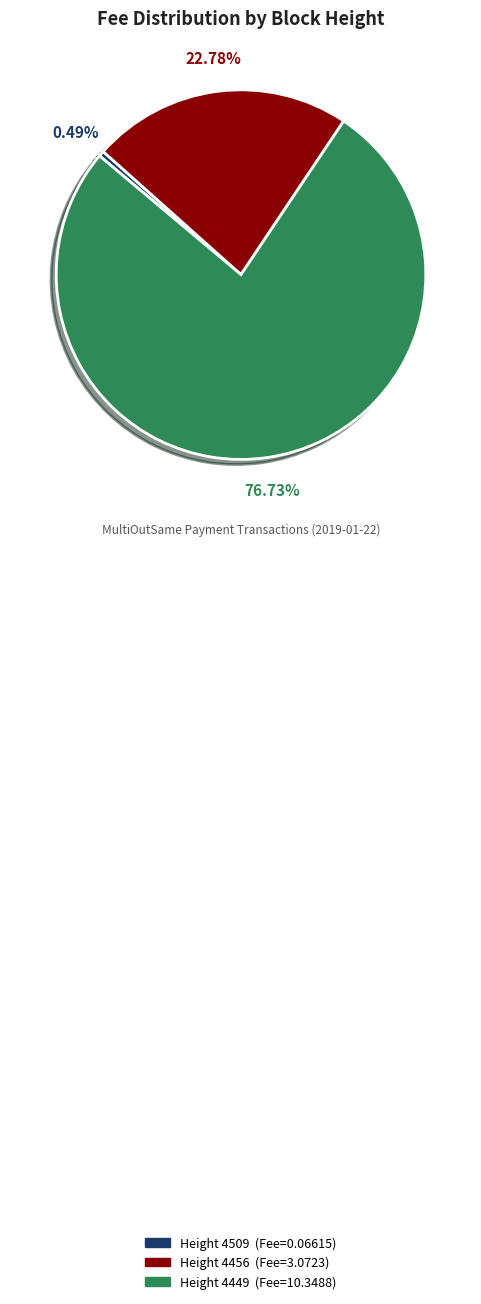

Which category has the biggest portion of the pie?

4449